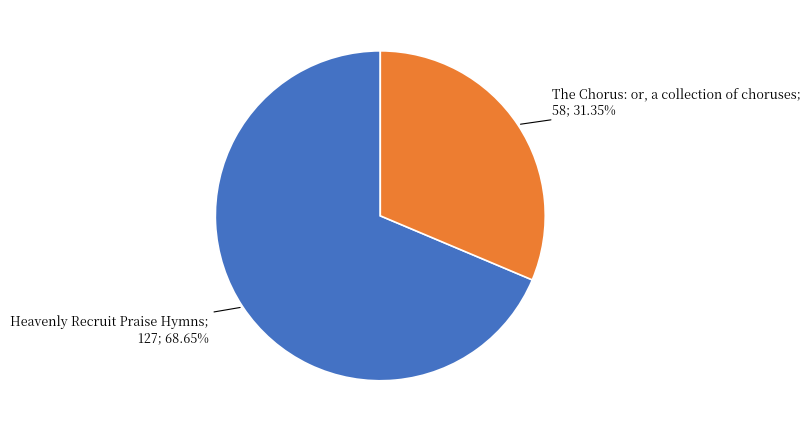

Does any single category account for the majority?

Yes